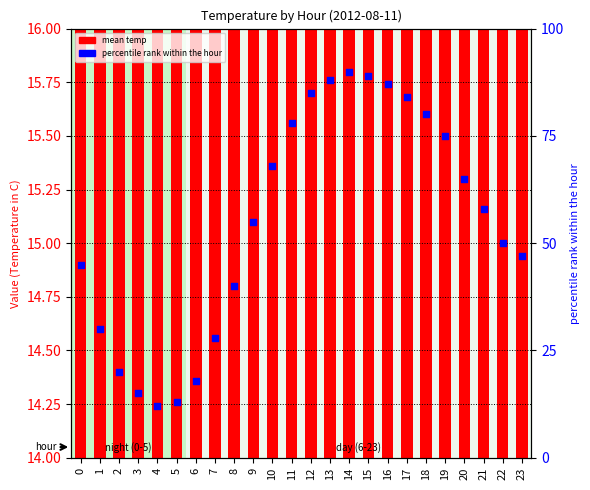

Which series has the largest Y range (max minus min)?

percentile rank within the hour